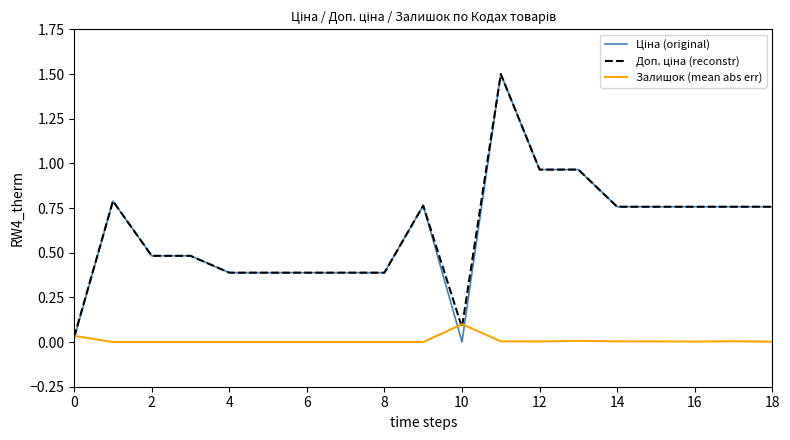

What is the value of the Доп. ціна (reconstr) point at the 16th from the left?

0.8